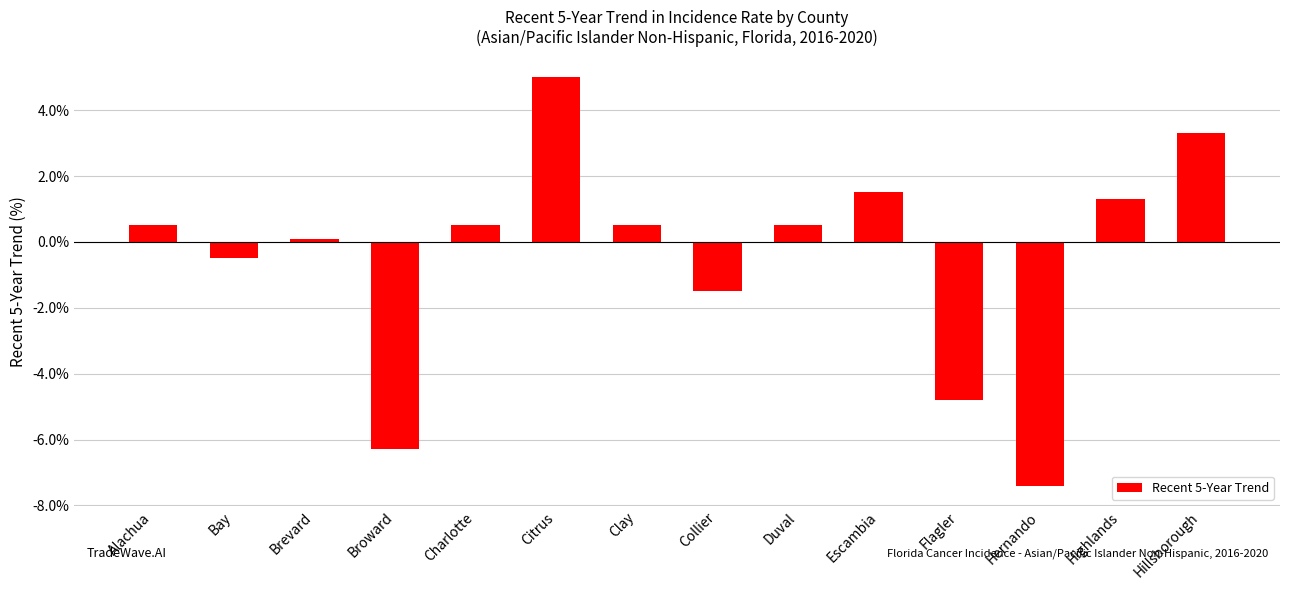

True or false: the data shows 2.1 at Escambia.

False